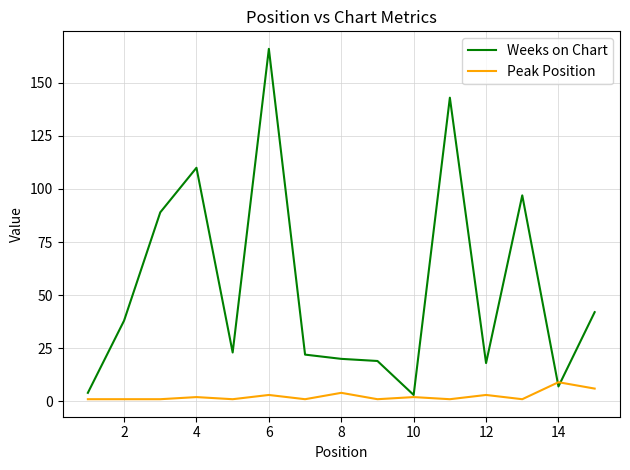

Rank the series by their maximum value, from highest to lowest.

Weeks on Chart, Peak Position